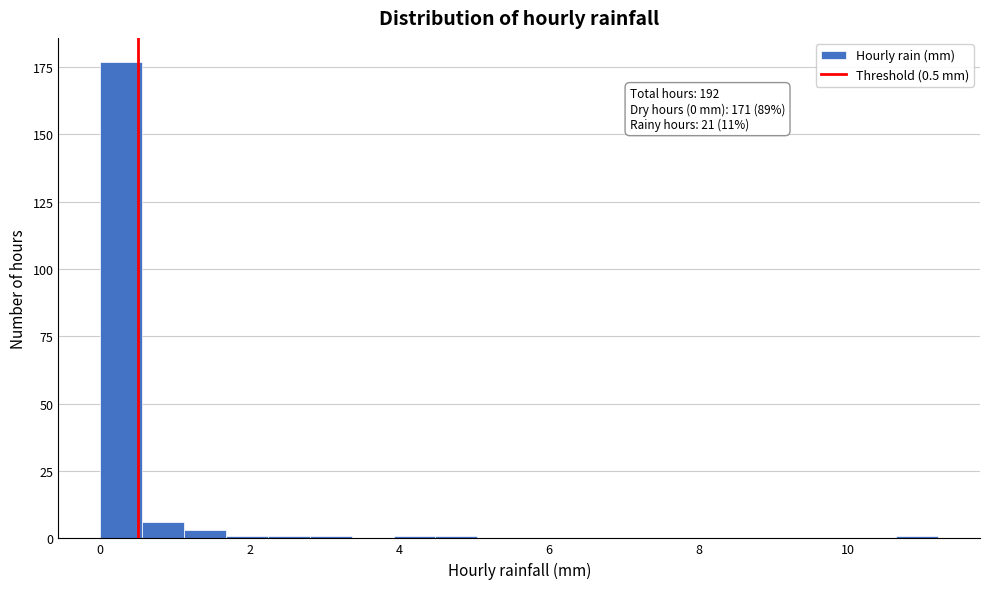

Around what value on the x-axis is the tallest bar? Give the approximate position of its centre, as read against the axis.

0.2